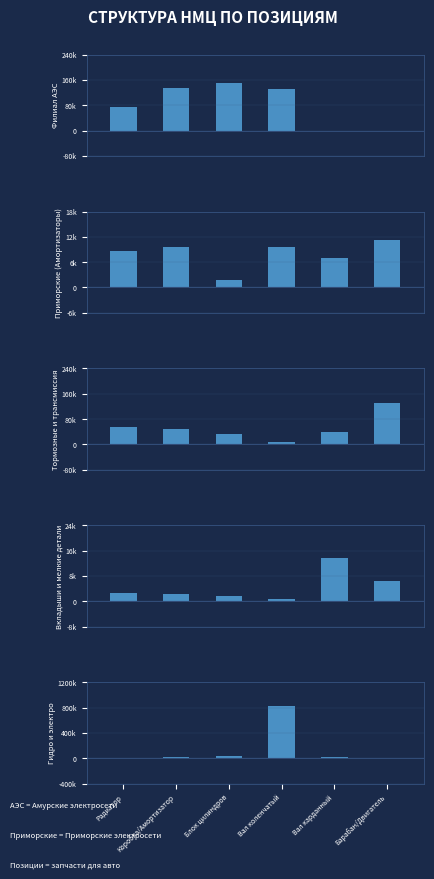

Which series has the largest total across all categories?

Гидро и электро